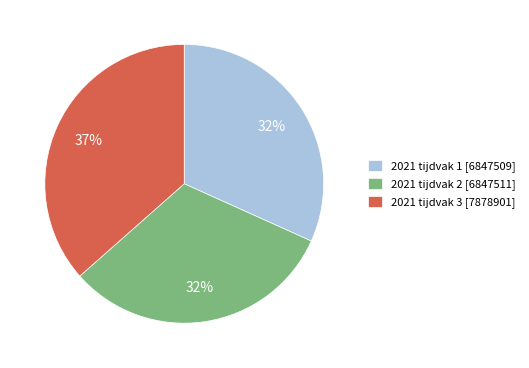

To the nearest percent, what percentage of the pie is 2021 tijdvak 1?

32%